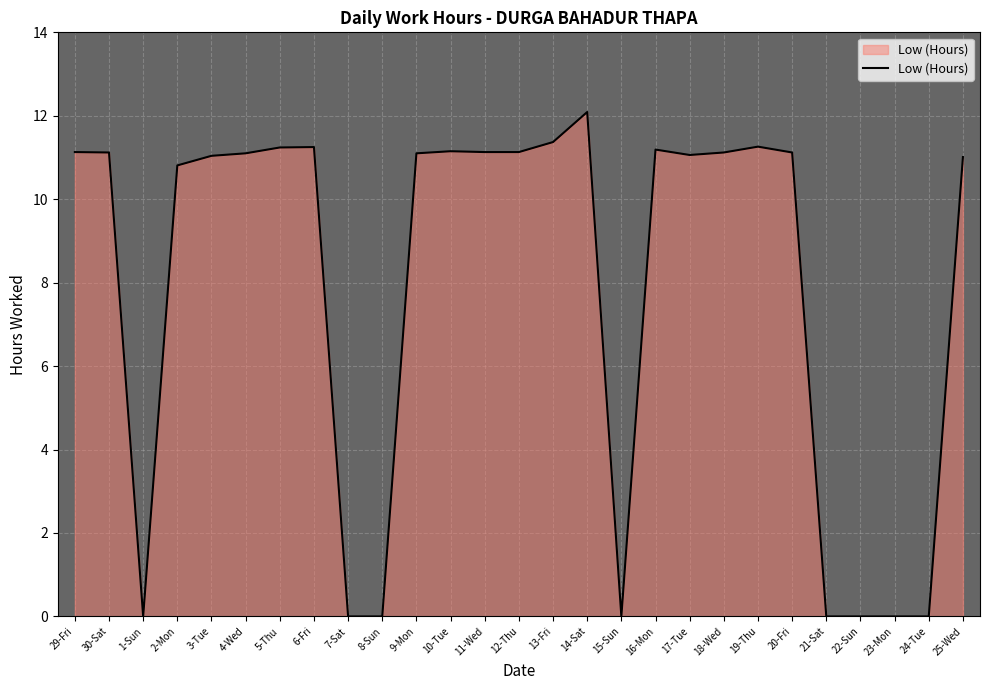

What is the maximum value shown in the chart?

12.1